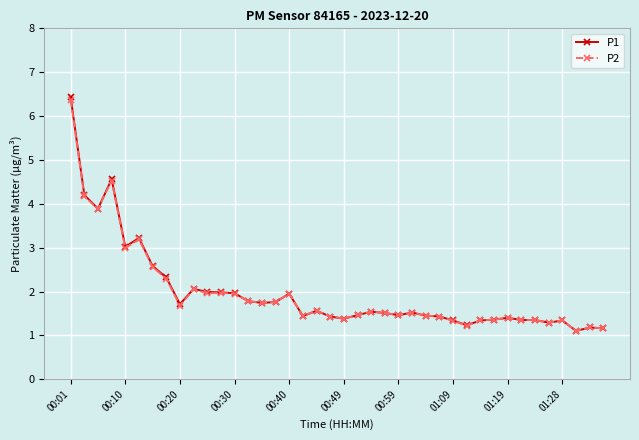

What is the maximum value shown in the chart?

6.4